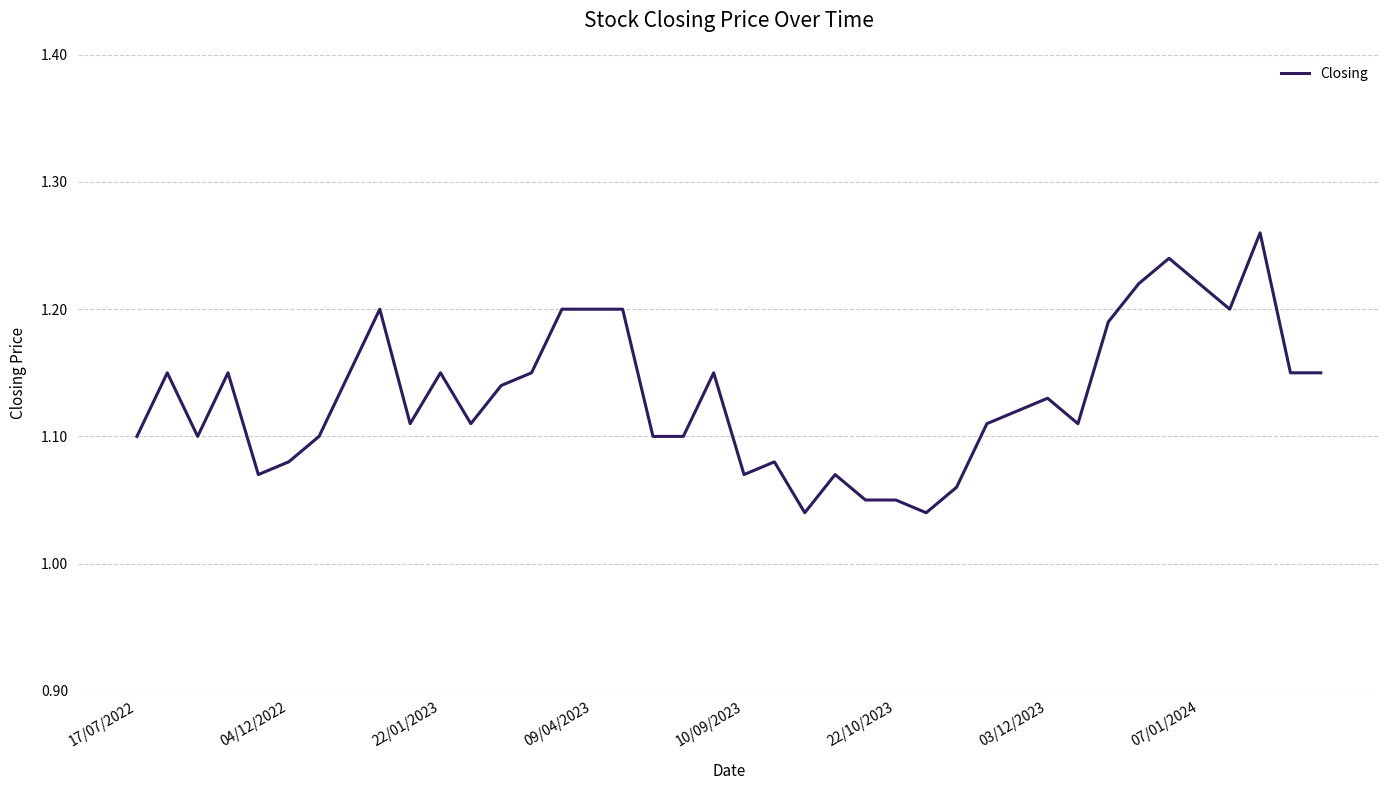

Which category has the highest value across all series?

37